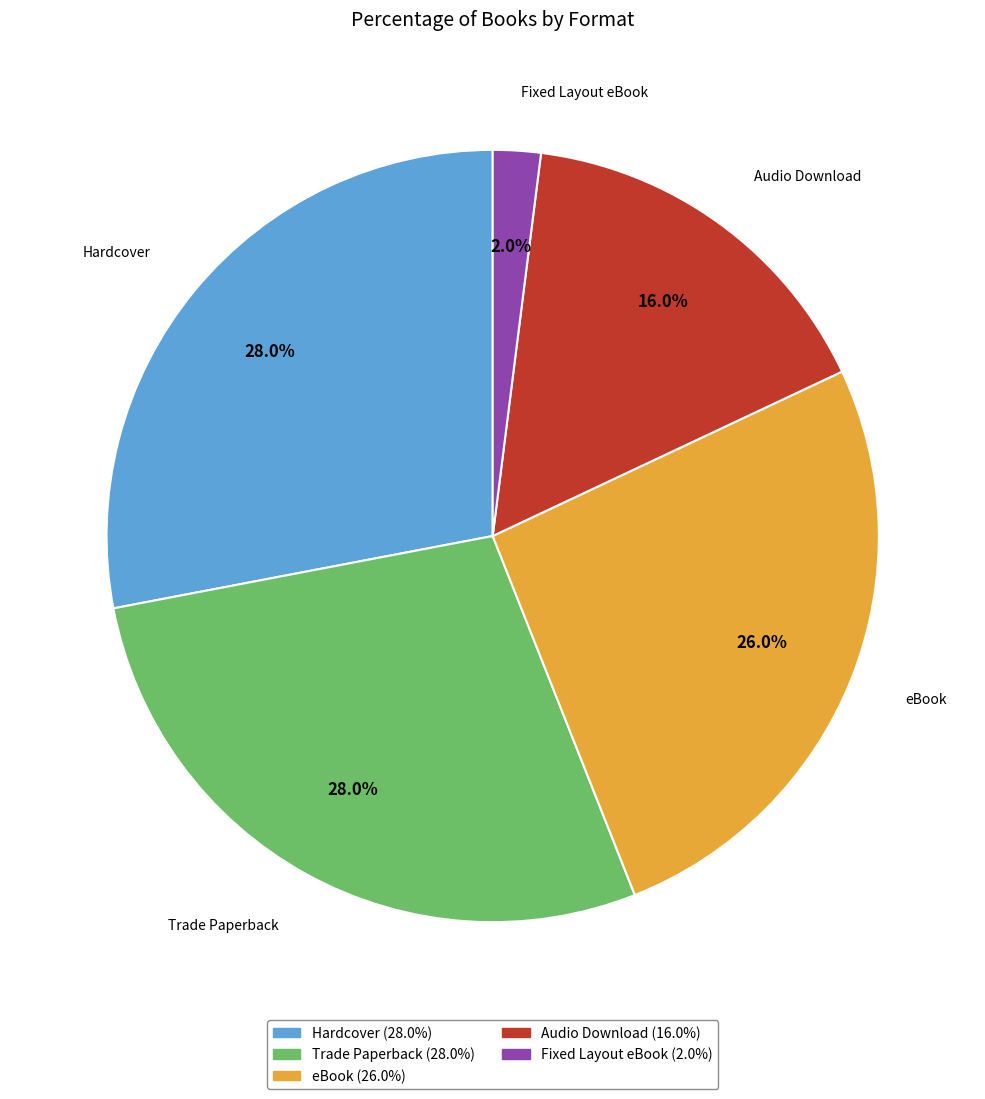

What percentage is the Audio Download slice, to the nearest percent?

16%